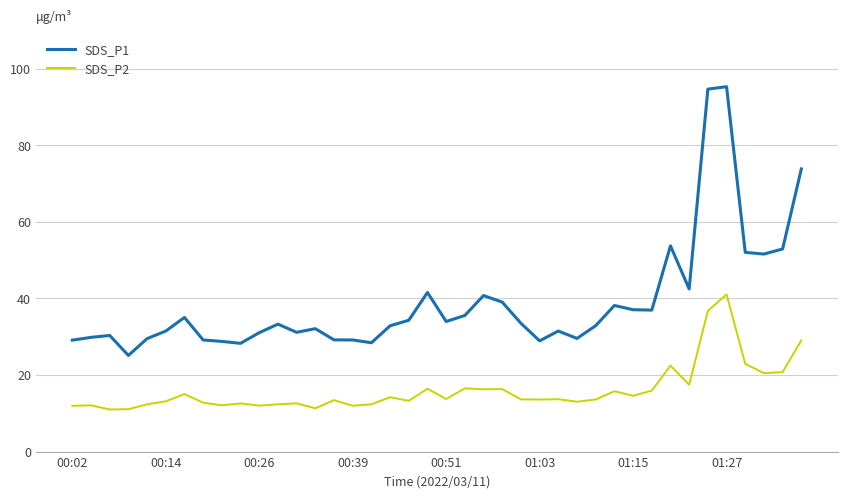

True or false: SDS_P1 and SDS_P2 cross at least once.

False